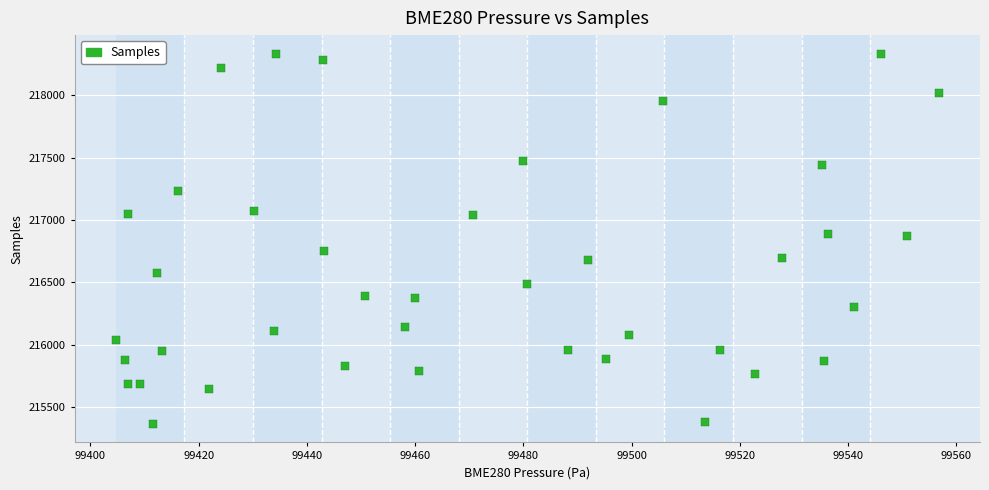

What is the range of Y values (max minus min)?

2968